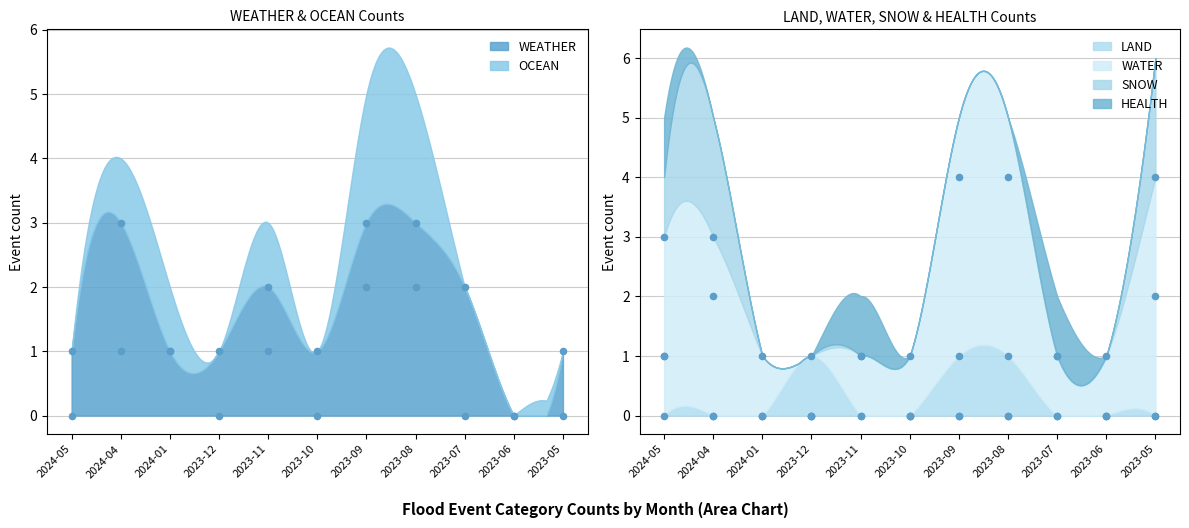

Is the value of SNOW at 2023-10 greater than the value of LAND at 2023-08?

No